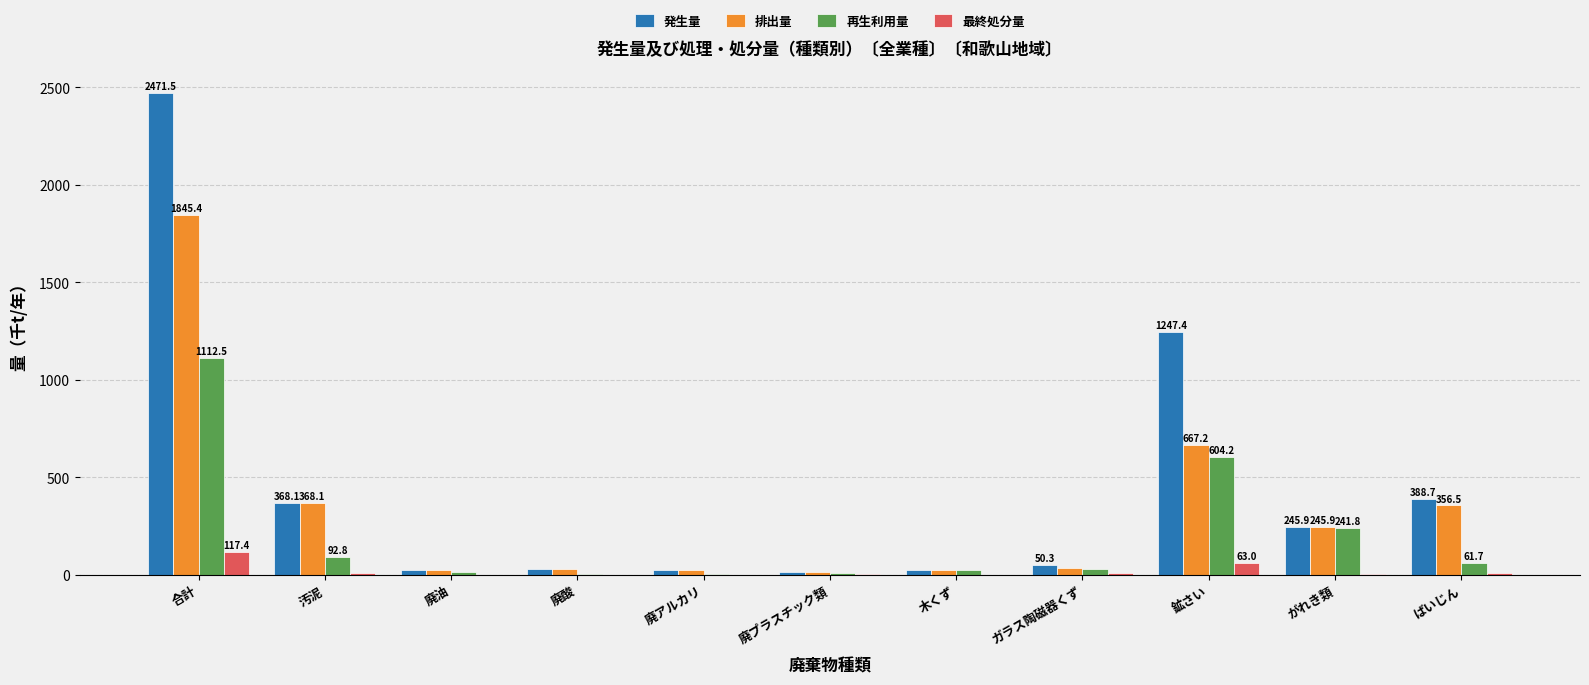

What is the greatest value displayed?

2471.5